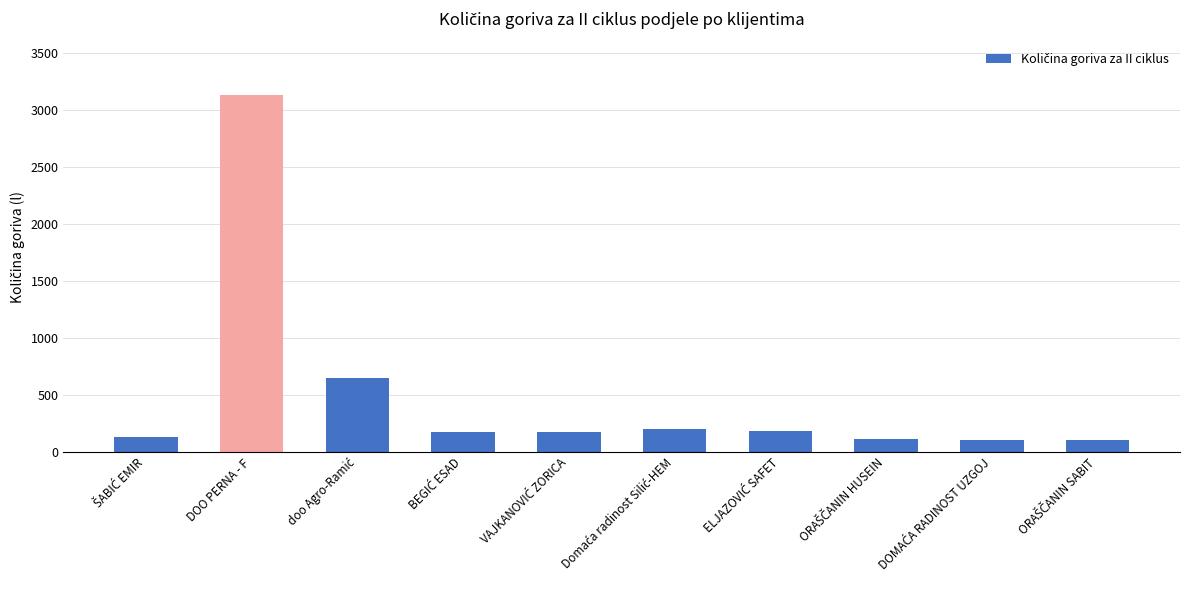

What is the greatest value displayed?

3129.0